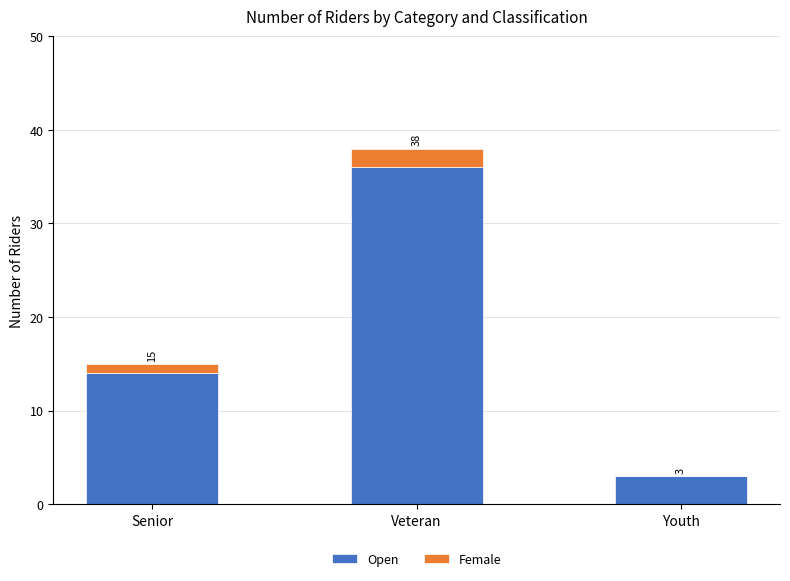

At which category is the sum across all series the highest?

Veteran